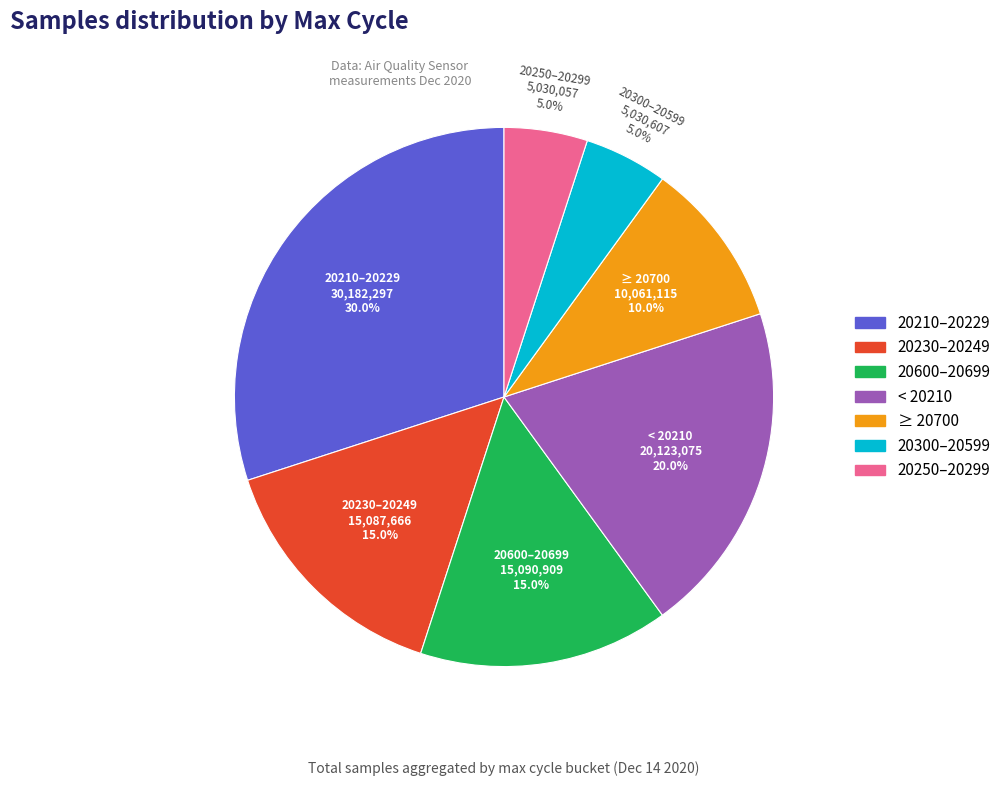

Is there a majority slice in this chart?

No